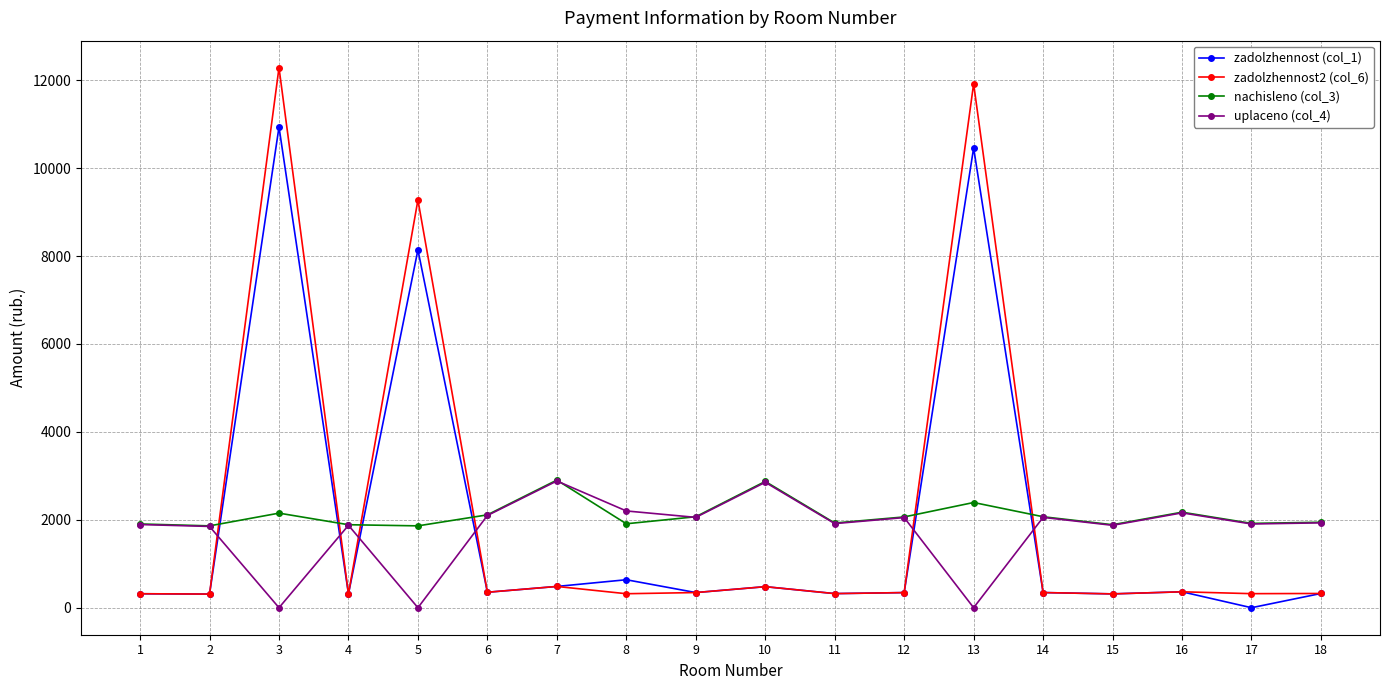

What is the spread (max minus min) of values at 16?

1810.8